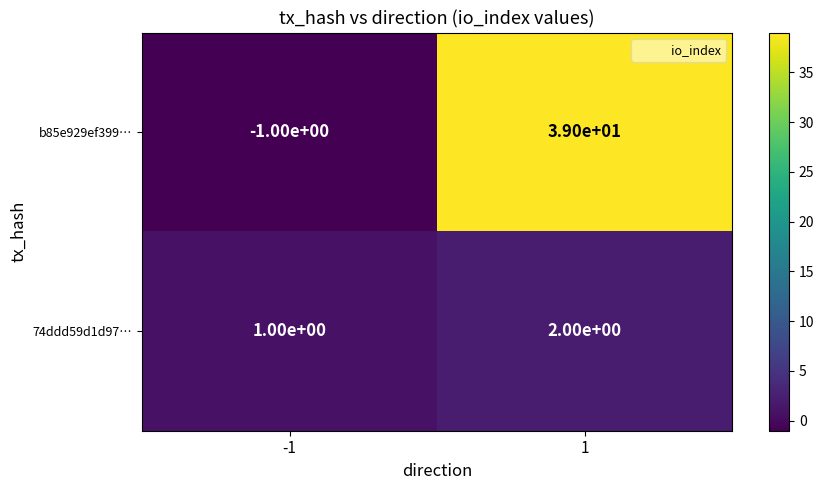

List the series in order of their peak value, highest first.

b85e929ef399…, 74ddd59d1d97…